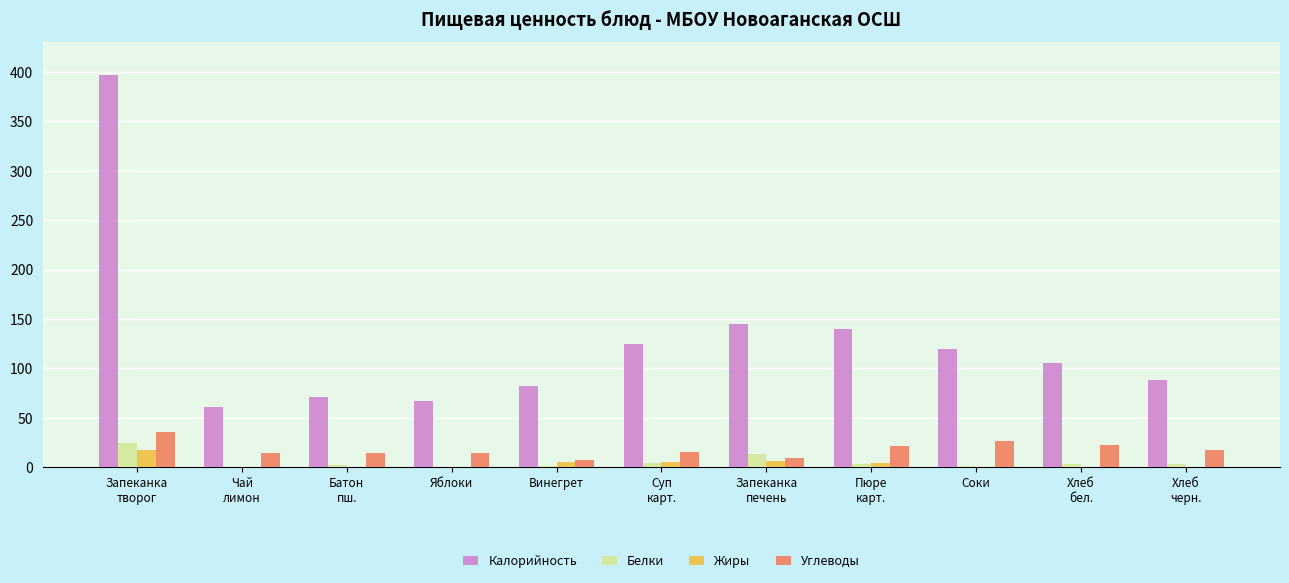

Read the Калорийность value at Запеканка
печень.

145.0